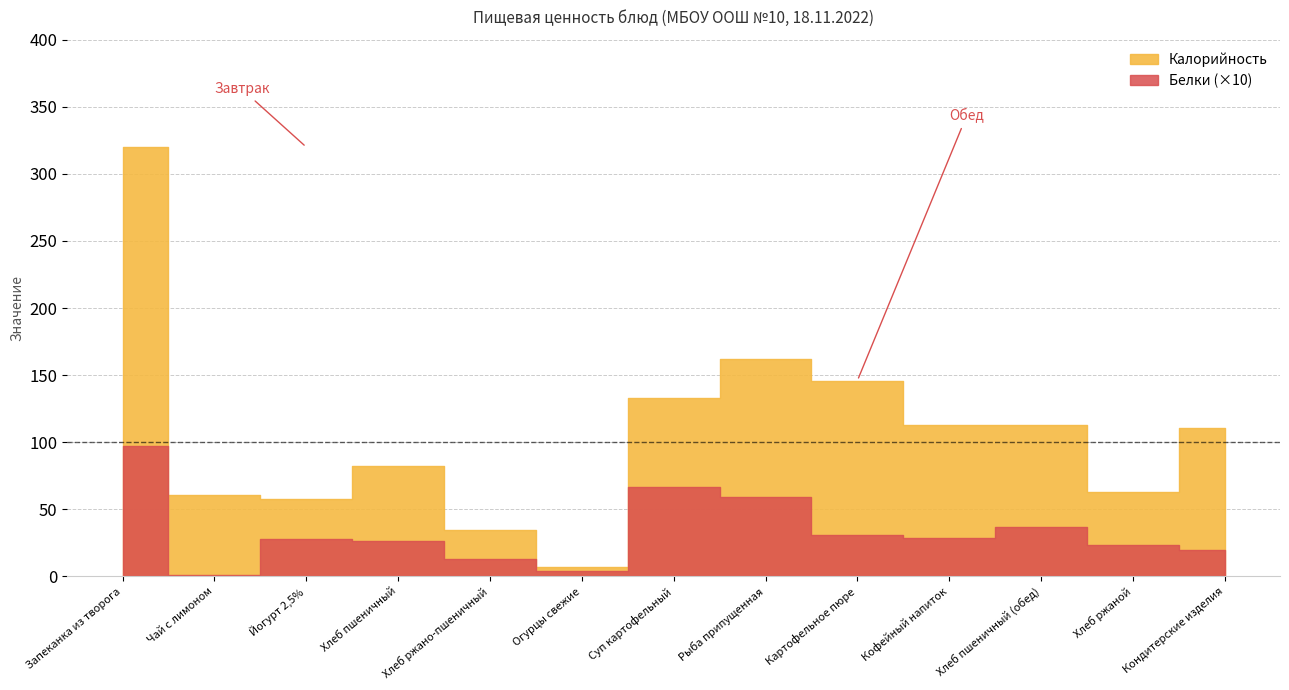

How many lines are shown in the chart?

2